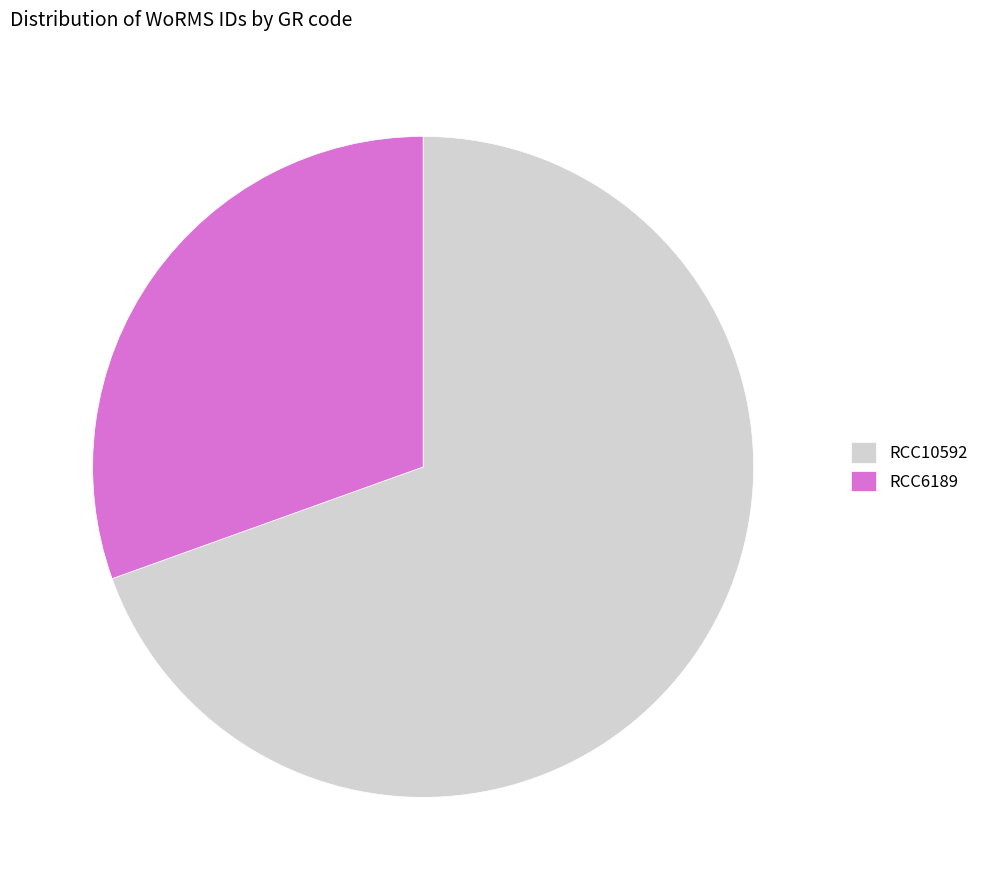

Is it true that RCC10592 is 70% of the pie?

True